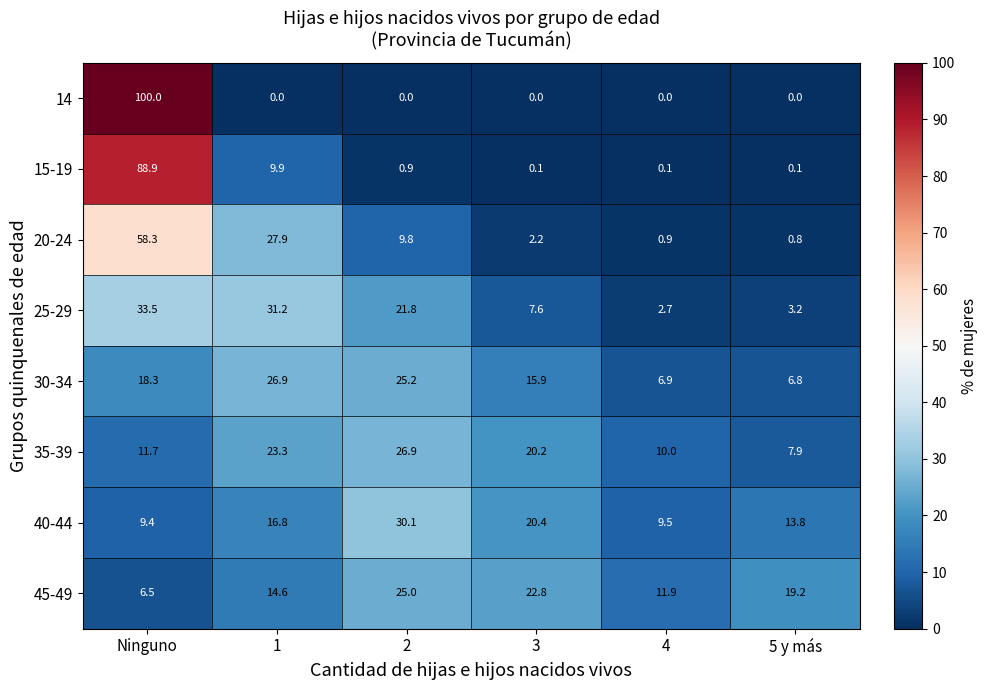

Read the 20-24 value at Ninguno.

58.3